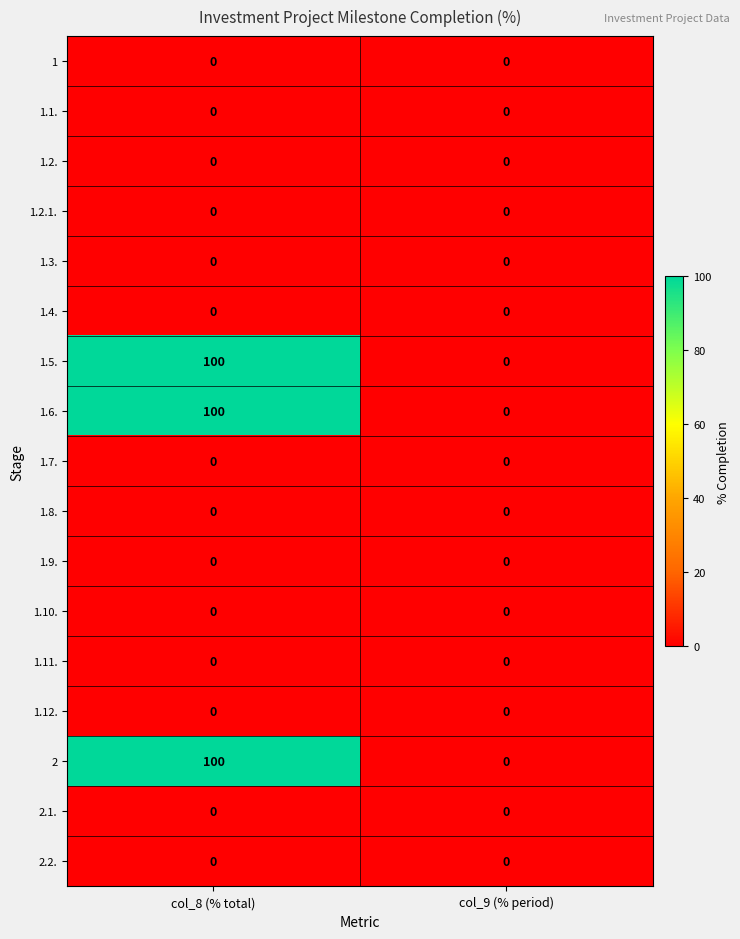

What is the sum of all 2 values?

100